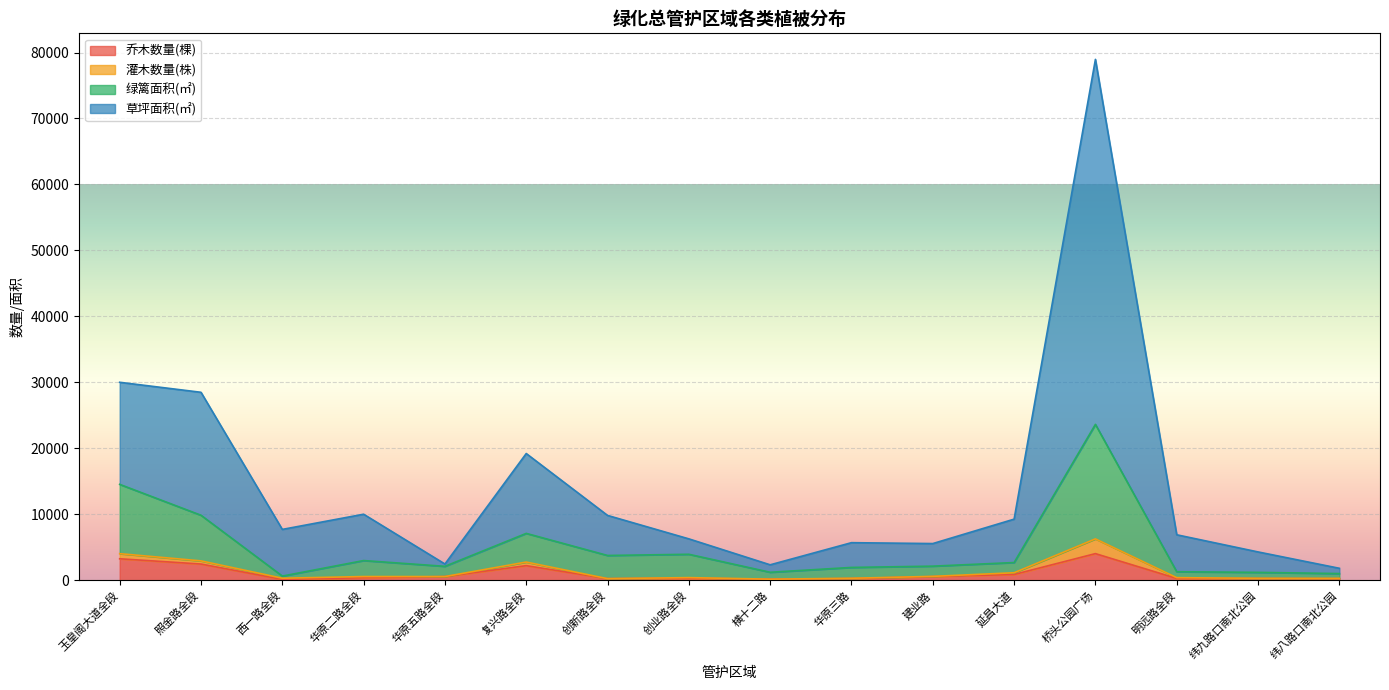

Rank the categories by 灌木数量(株) value from highest to lowest.

桥头公园广场, 玉皇阁大道全段, 照金路全段, 复兴路全段, 华原二路全段, 创新路全段, 延昌大道, 西一路全段, 明远路全段, 创业路全段, 华原三路, 建业路, 纬九路口南北公园, 华原五路全段, 横十二路, 纬八路口南北公园